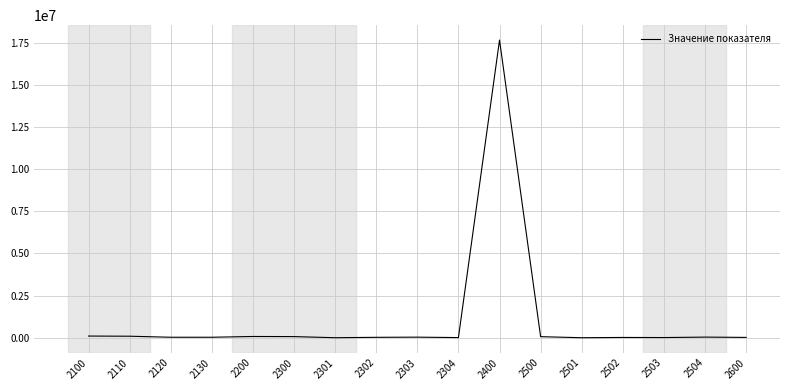

What is the difference between the maximum and minimum values?

17645329